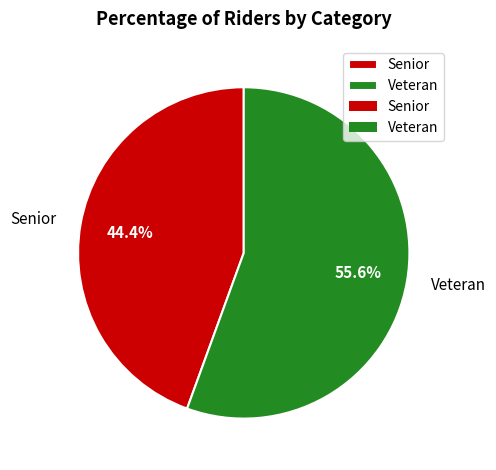

To the nearest percent, what percentage of the pie is Veteran?

56%